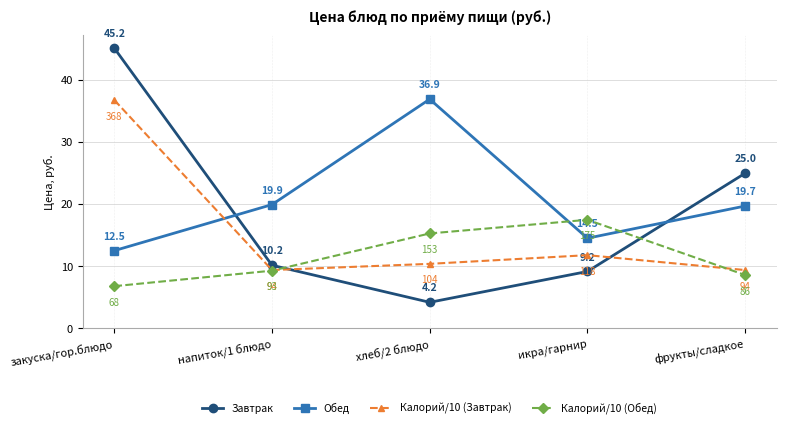

Is the value of Калорий/10 (Обед) at напиток/1 блюдо greater than the value of Завтрак at хлеб/2 блюдо?

Yes